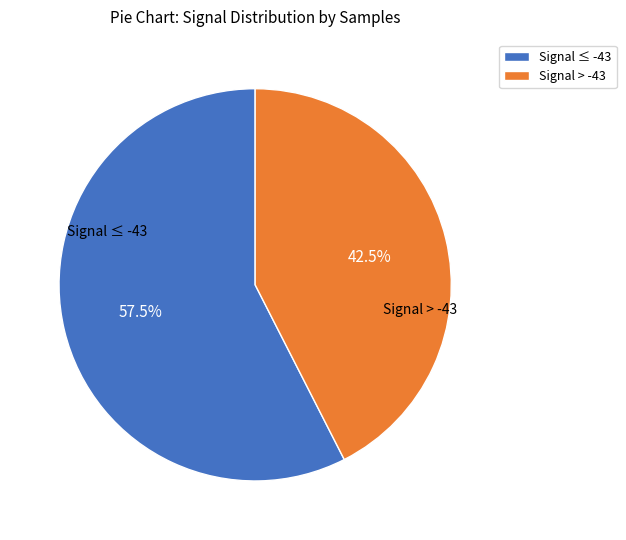

Rank the categories by value from lowest to highest.

Signal > -43, Signal ≤ -43